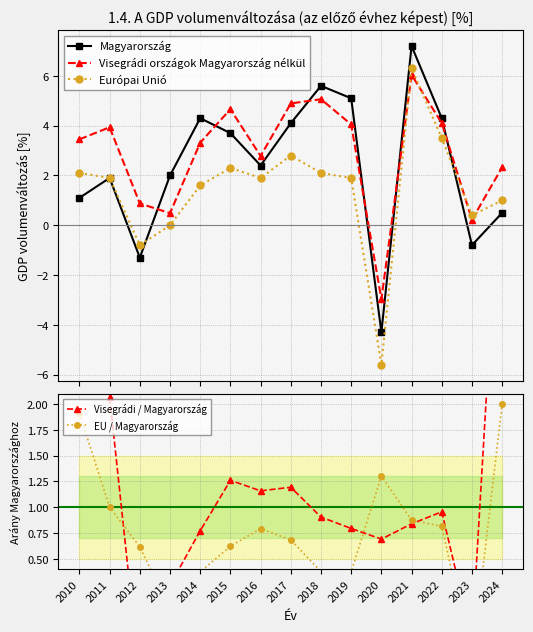

In EU / Magyarország, how many points are higher than both neighbors (excluding endpoints)?

2